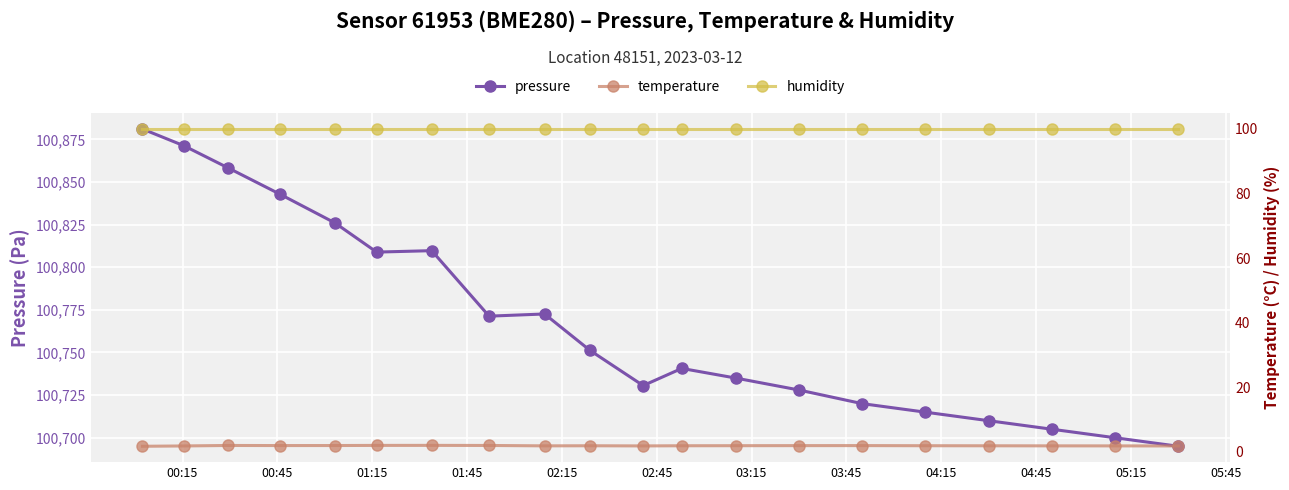

What is the value of the pressure point at the 17th from the left?

100710.0